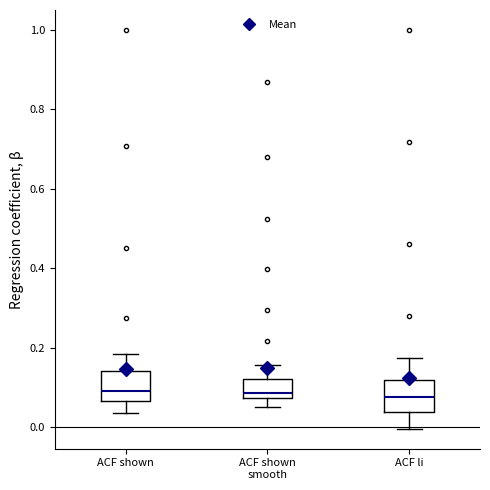

Reading left to right, transcribe this box plot: for each box, give where its median line is, the range the box spans, and where its two whiskers end, as read against the y-axis. The values are not printed on the chart, so give them approximately, as read against the axis.

ACF shown: median 0.10, box 0.06 to 0.14, whiskers 0.04 to 0.18
ACF shown smooth: median 0.08 (just above the box's lower edge), box 0.08 to 0.12, whiskers 0.06 to 0.16
ACF li: median 0.08, box 0.04 to 0.12, whiskers 0.00 to 0.18